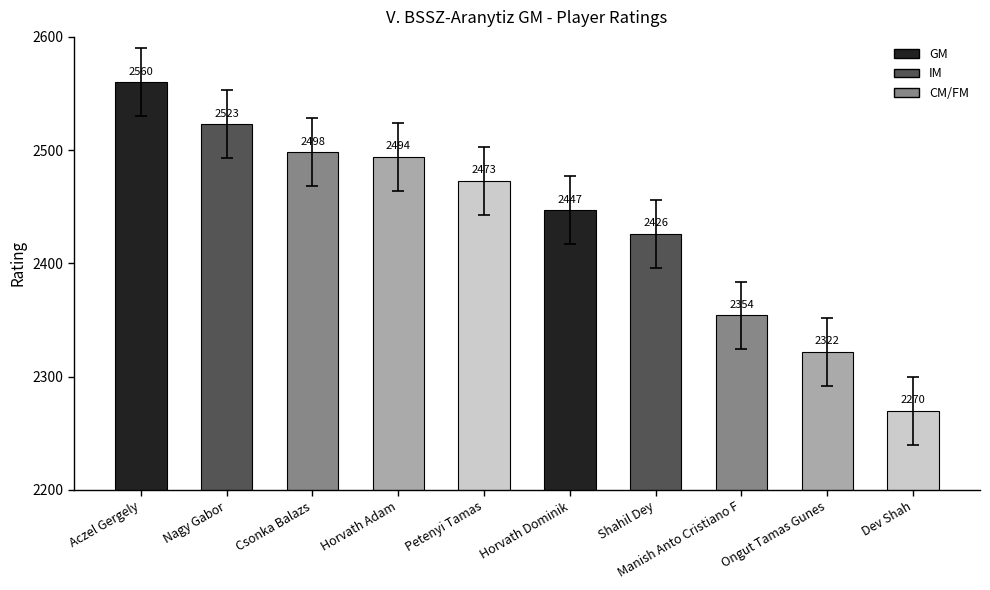

What is the label of the 8th bar from the right?

Csonka Balazs